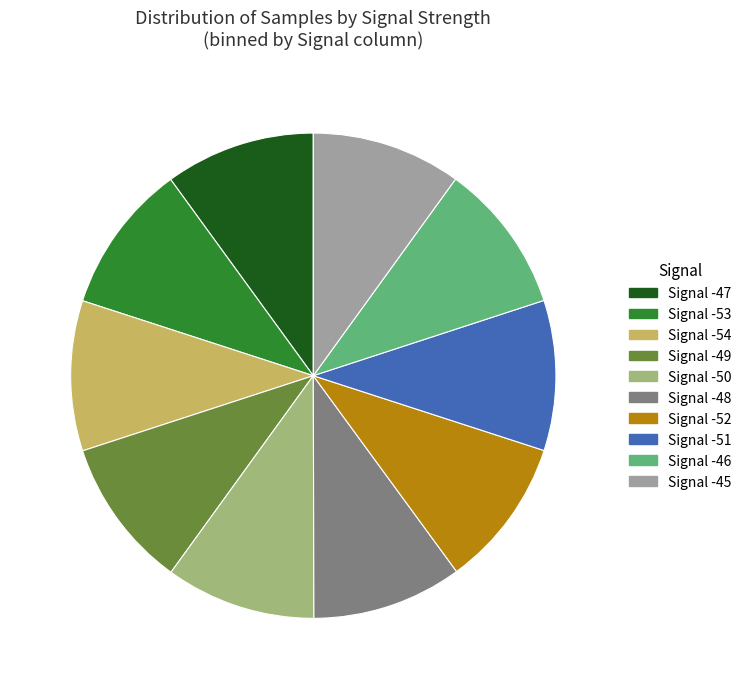

Does Signal -50 account for over 50% of the chart?

No